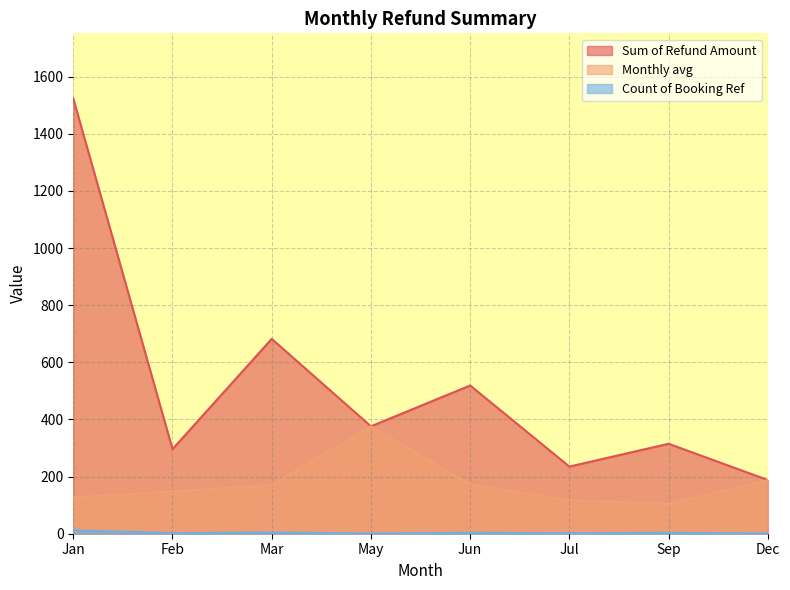

What value does the Sum of Refund Amount series have at May?

376.0